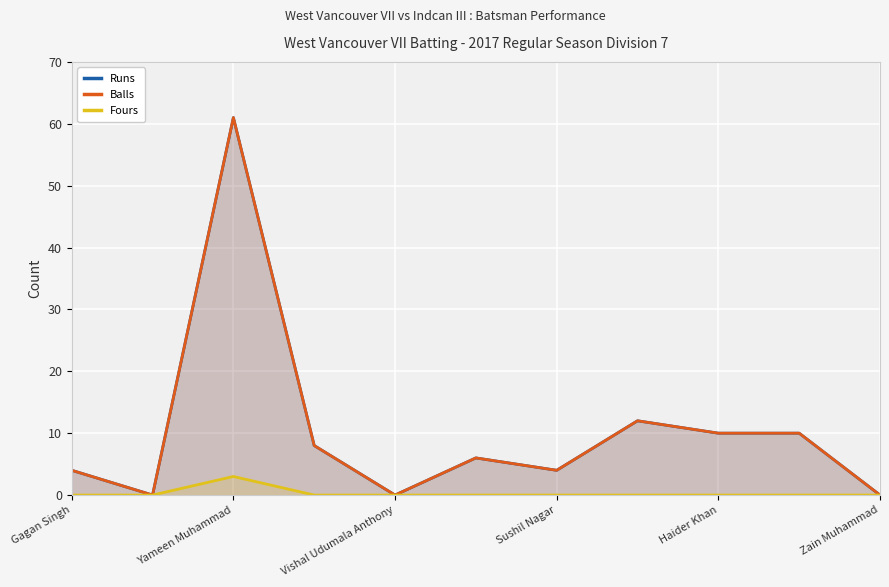

Is it true that Balls equals 10 at Zain Muhammad?

False